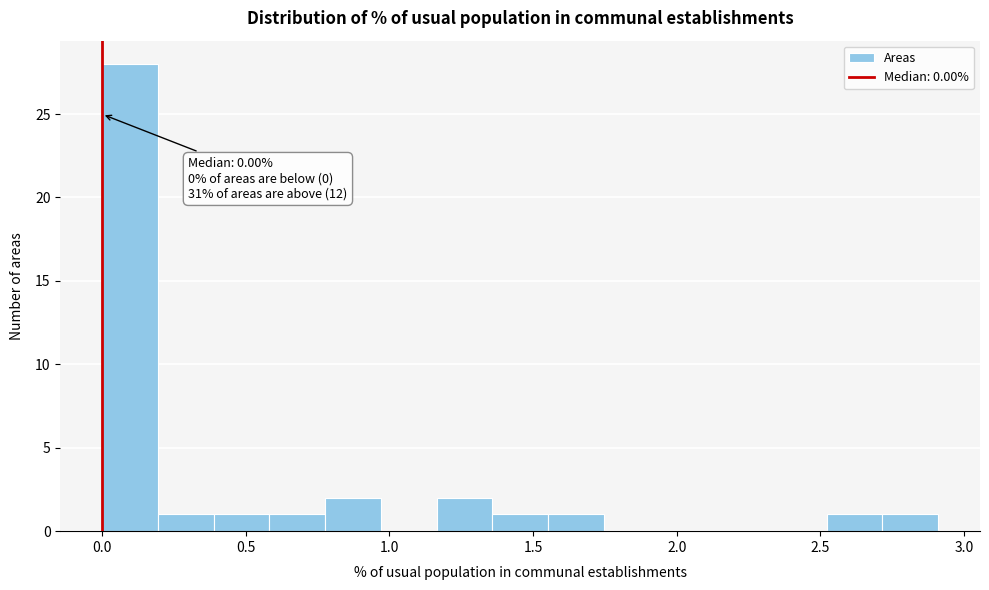

Read against the x-axis, roughly where is the centre of the tallest bar?

0.10